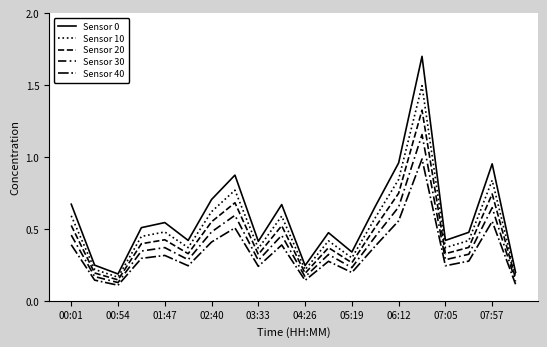

Reading right to left, list all the values displayed in this chart.

Sensor 0: 0.2	1.0	0.5	0.4	1.7	1.0	0.7	0.3	0.5	0.2	0.7	0.4	0.9	0.7	0.4	0.5	0.5	0.2	0.2	0.7
Sensor 10: 0.2	0.8	0.4	0.4	1.5	0.8	0.6	0.3	0.4	0.2	0.6	0.4	0.8	0.6	0.4	0.5	0.4	0.2	0.2	0.6
Sensor 20: 0.2	0.7	0.4	0.3	1.3	0.7	0.5	0.3	0.4	0.2	0.5	0.3	0.7	0.5	0.3	0.4	0.4	0.1	0.2	0.5
Sensor 30: 0.1	0.6	0.3	0.3	1.2	0.7	0.4	0.2	0.3	0.2	0.5	0.3	0.6	0.5	0.3	0.4	0.3	0.1	0.2	0.5
Sensor 40: 0.1	0.6	0.3	0.2	1.0	0.6	0.4	0.2	0.3	0.1	0.4	0.2	0.5	0.4	0.2	0.3	0.3	0.1	0.1	0.4